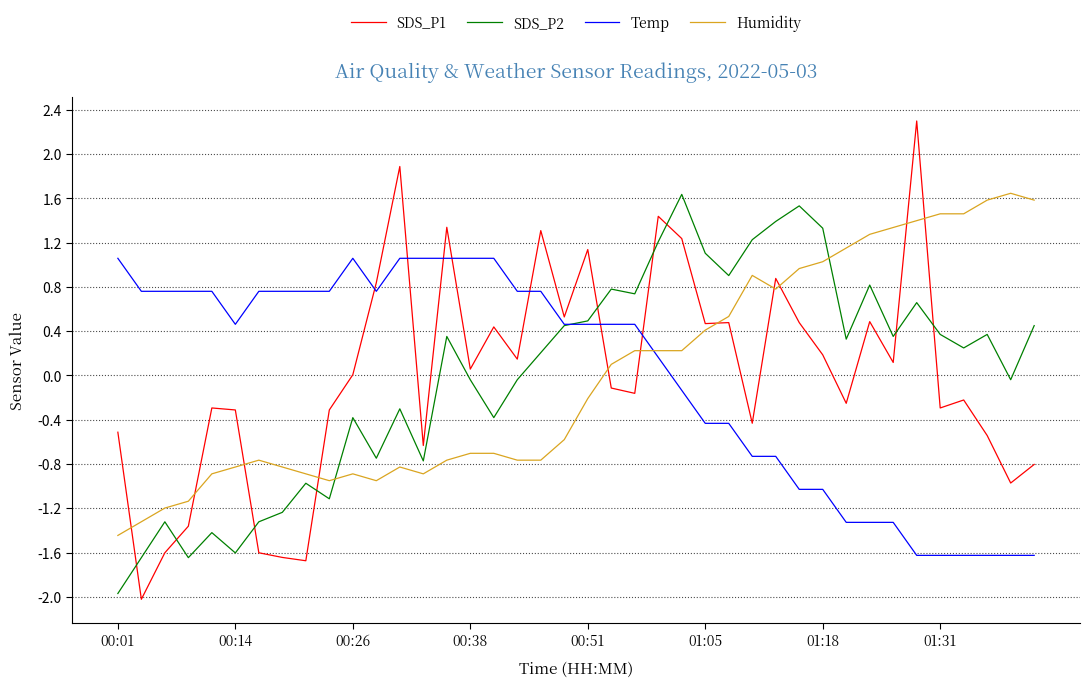

What is the lowest value of the Humidity series?

-1.4